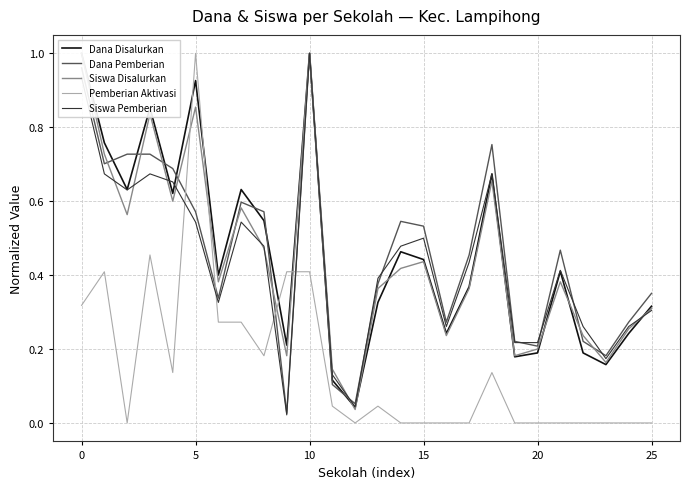

Which series has the widest spread of values?

Pemberian Aktivasi